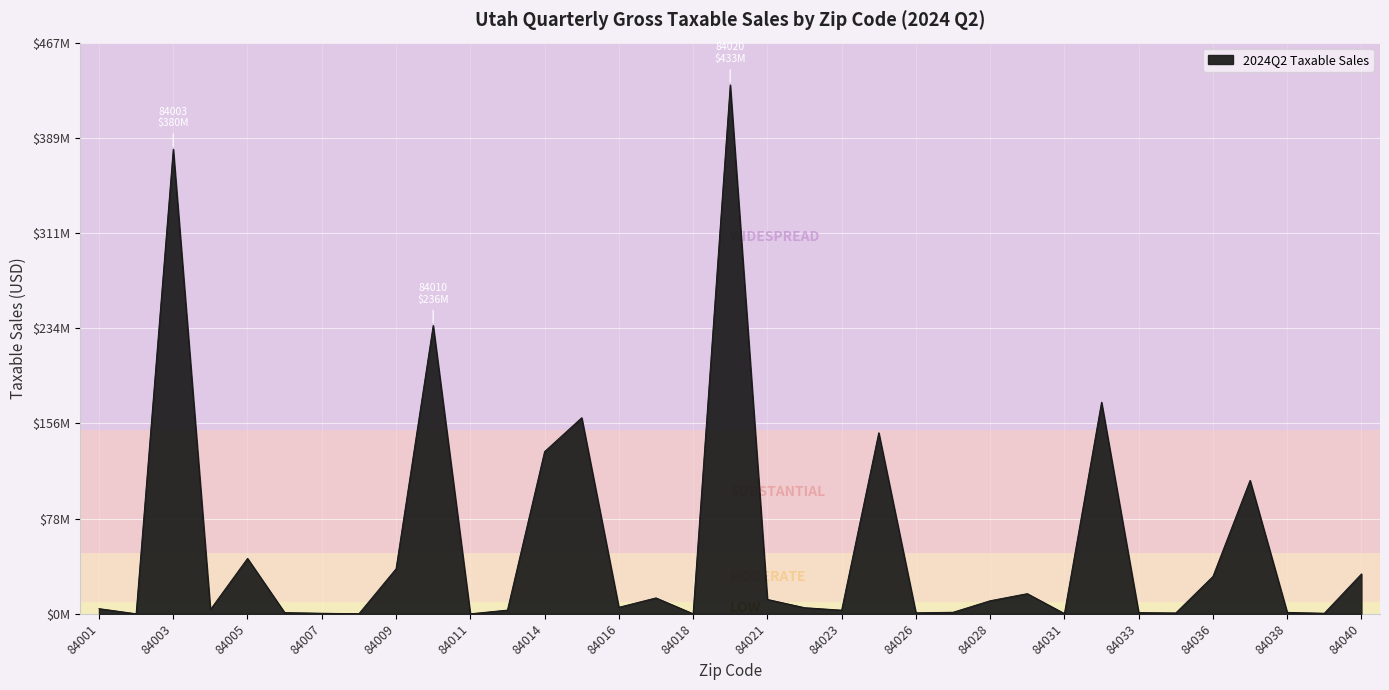

Does the chart have visible grid lines?

Yes